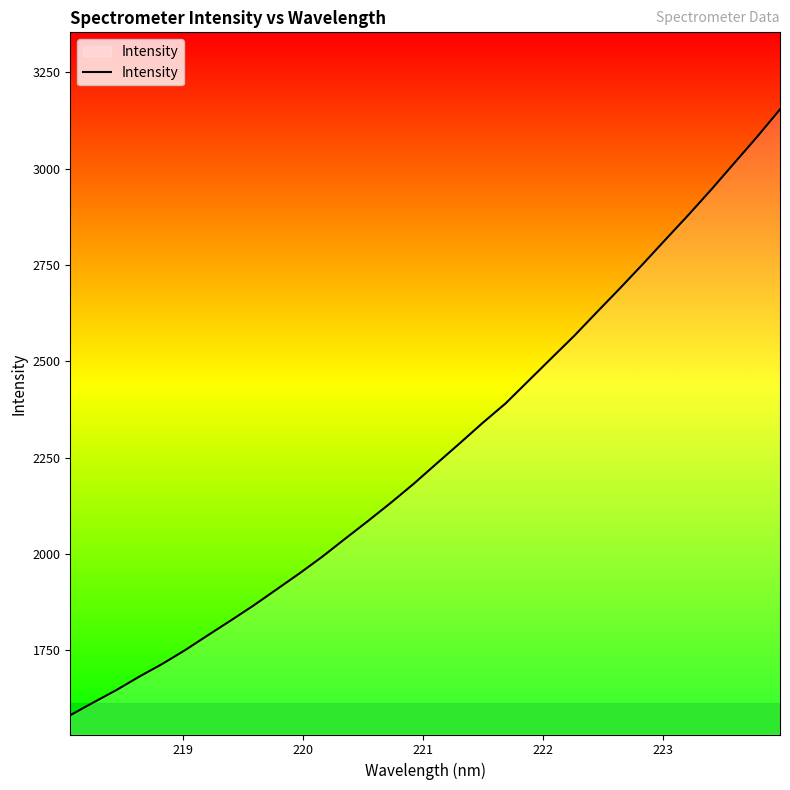

What is the minimum value shown in the chart?

1581.8